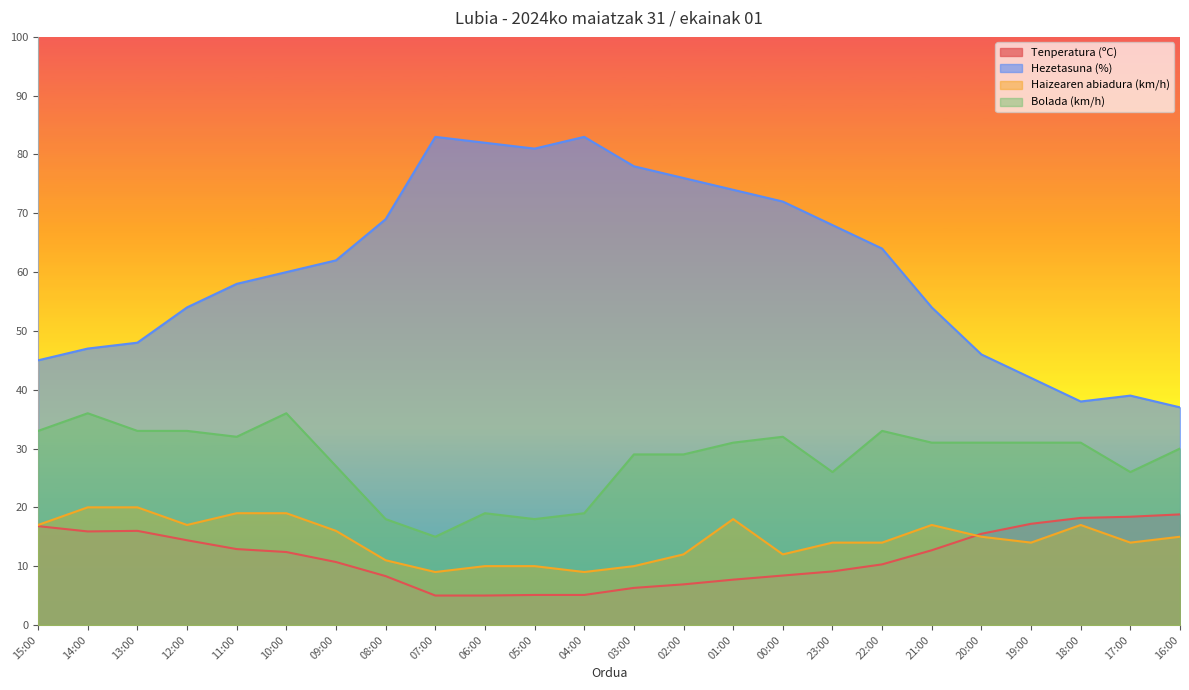

What is the spread (max minus min) of values at 14:00?

31.1